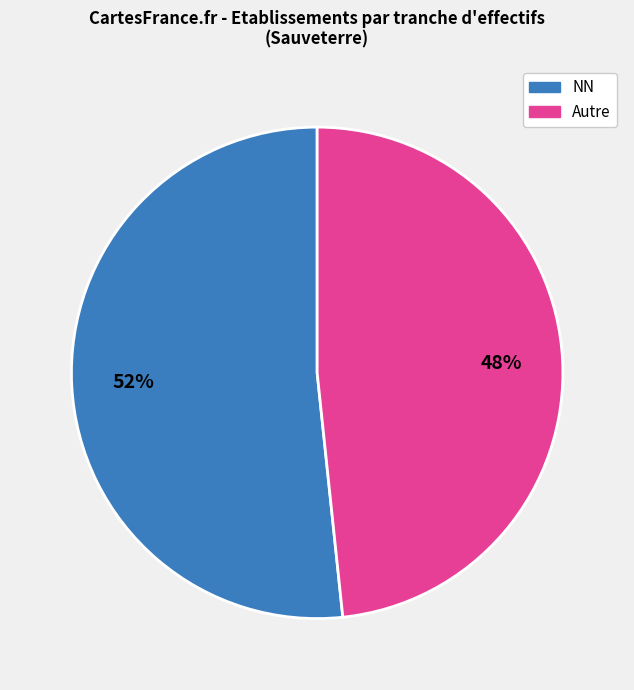

To the nearest percent, what is the average slice percentage?

50%